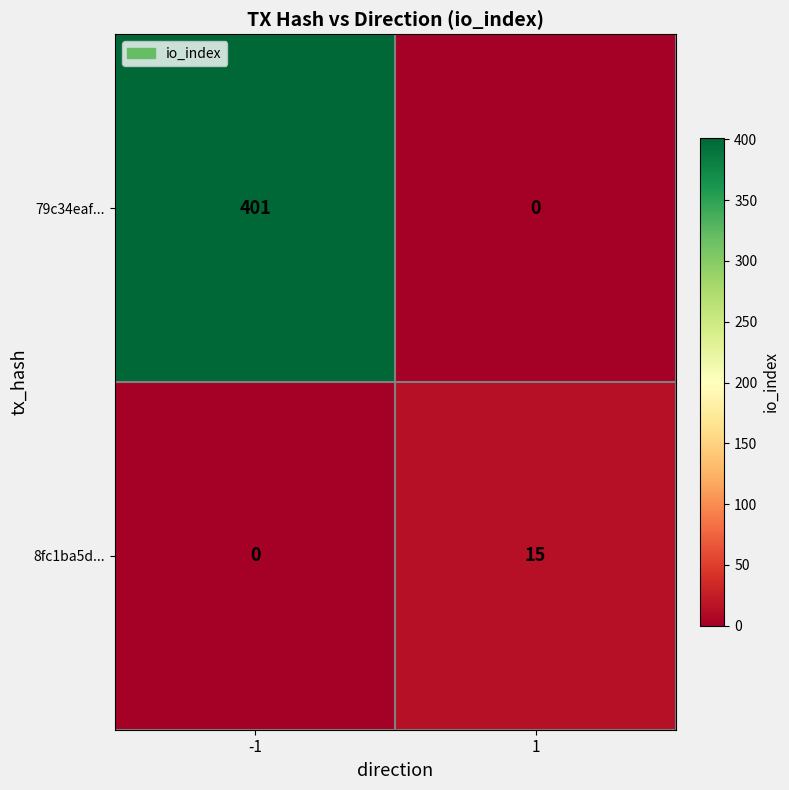

What is the highest value of the 79c34eaf... series?

401